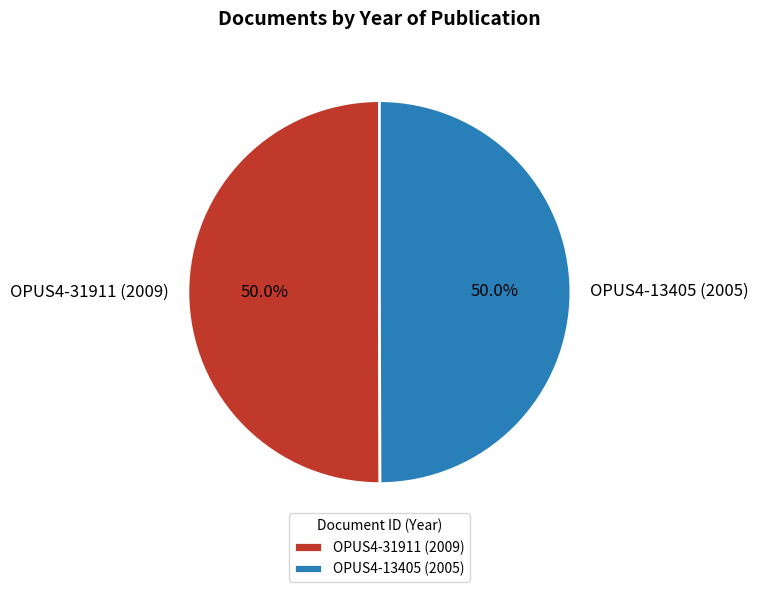

True or false: OPUS4-31911 (2009) accounts for 43% of the total.

False